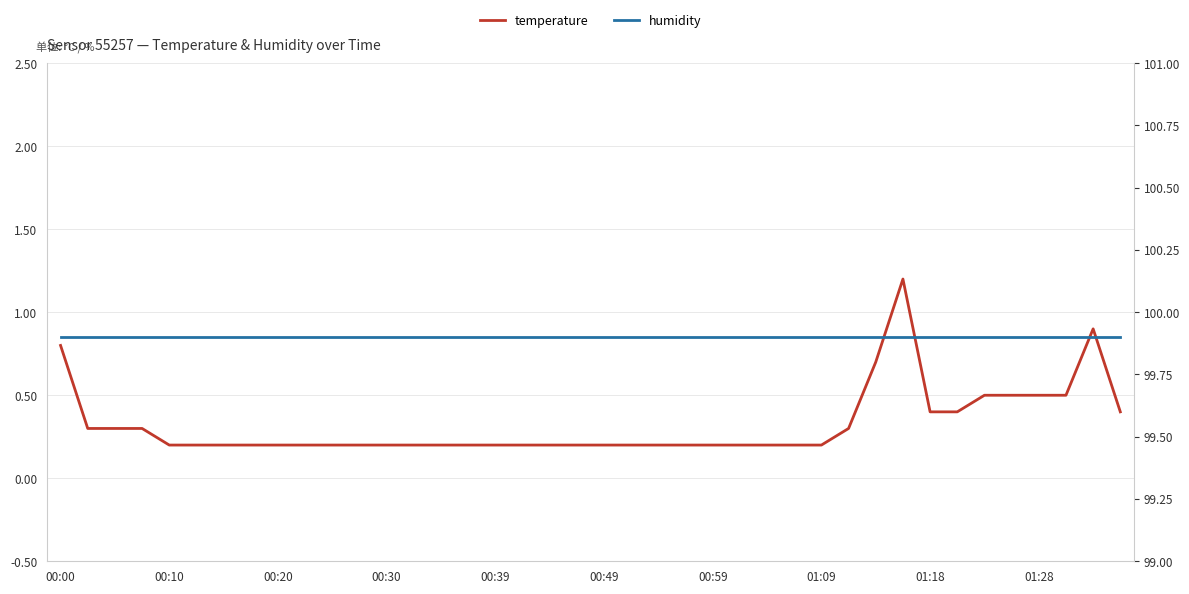

What is the total value across all series at 00:49?

100.1